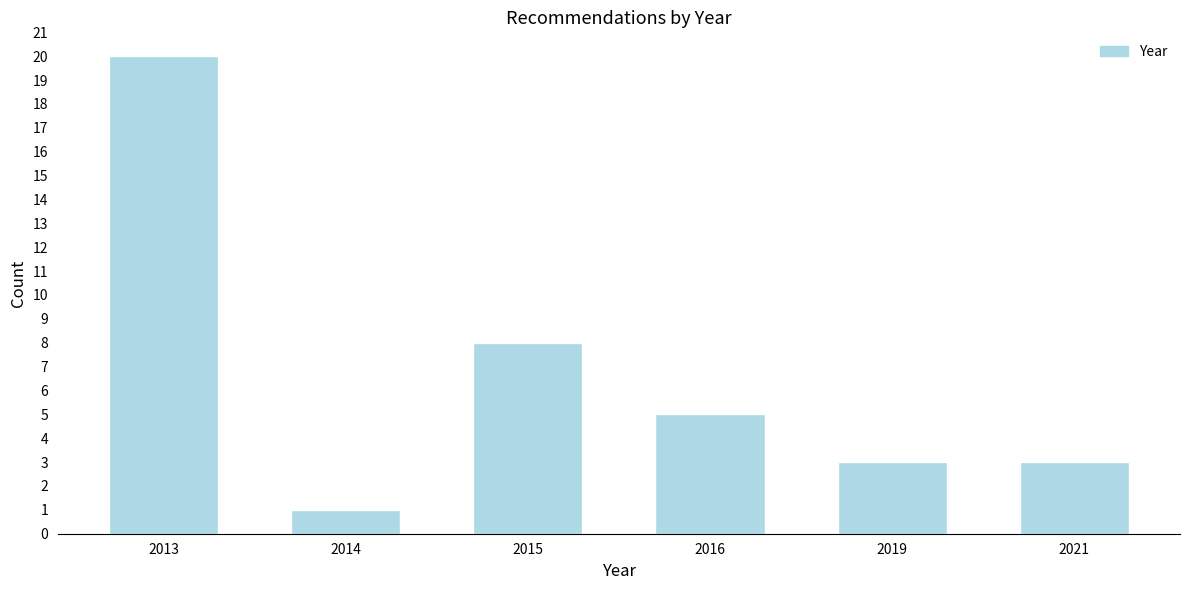

Reading right to left, what are all the values shown in this chart?

3	3	5	8	1	20